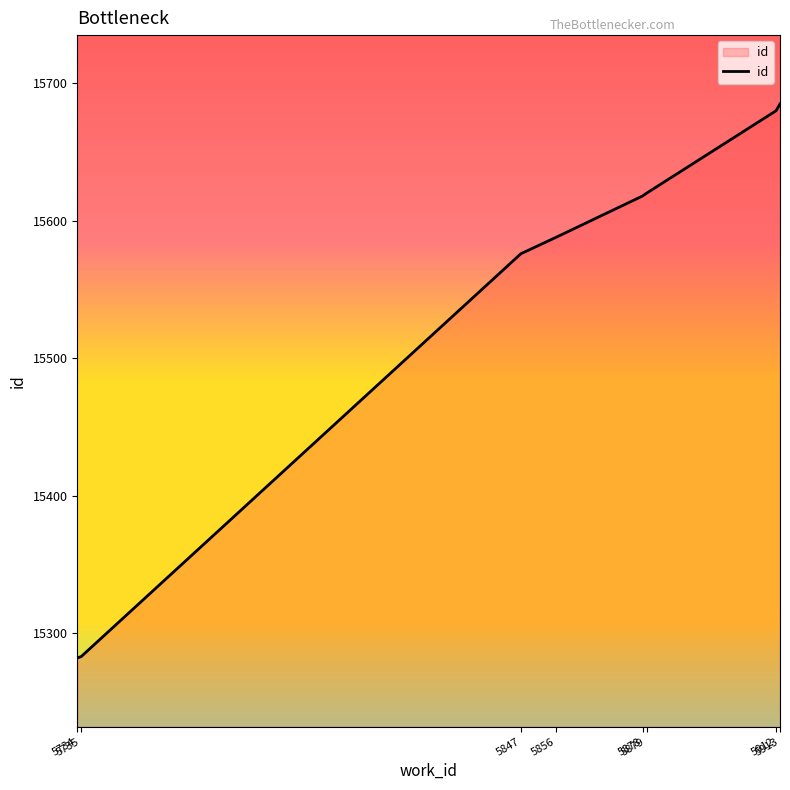

What value does the data have at 5879, to the nearest 5?

15620